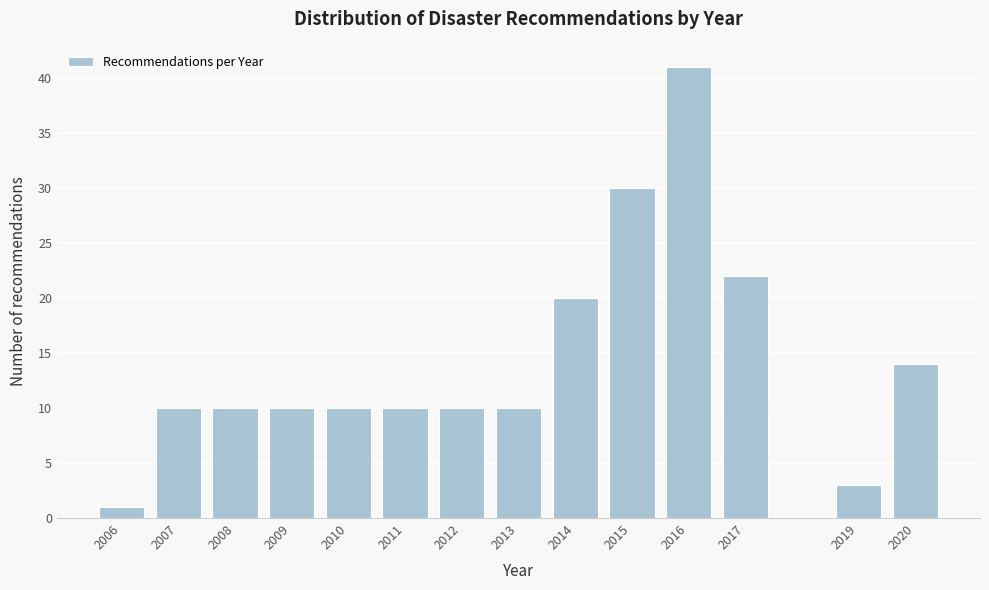

Reading left to right, list all the values displayed in this chart.

2006=1	2007=10	2008=10	2009=10	2010=10	2011=10	2012=10	2013=10	2014=20	2015=30	2016=41	2017=22	2019=3	2020=14